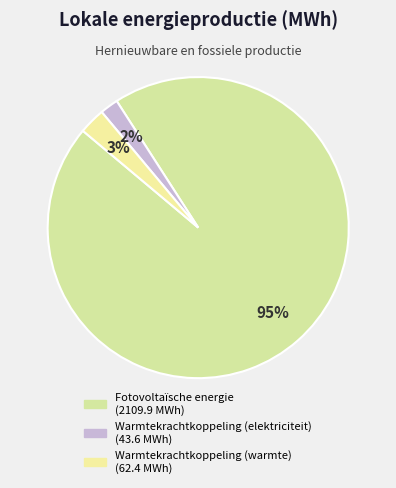

Does Warmtekrachtkoppeling (elektriciteit) represent more than half of the total?

No